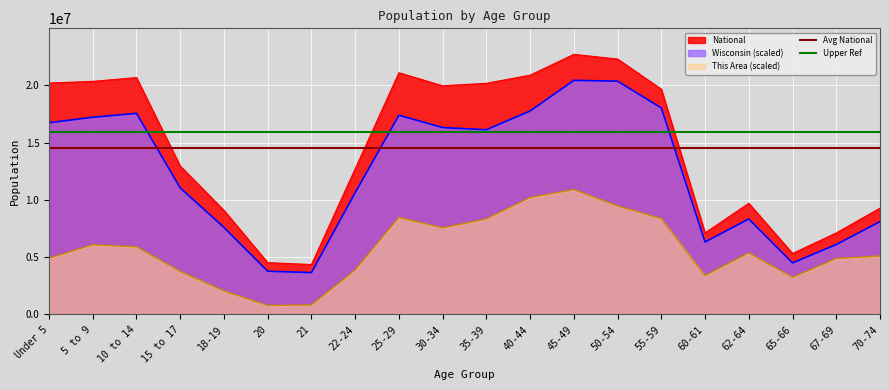

Which category has the highest value in the Avg National series?

Under 5